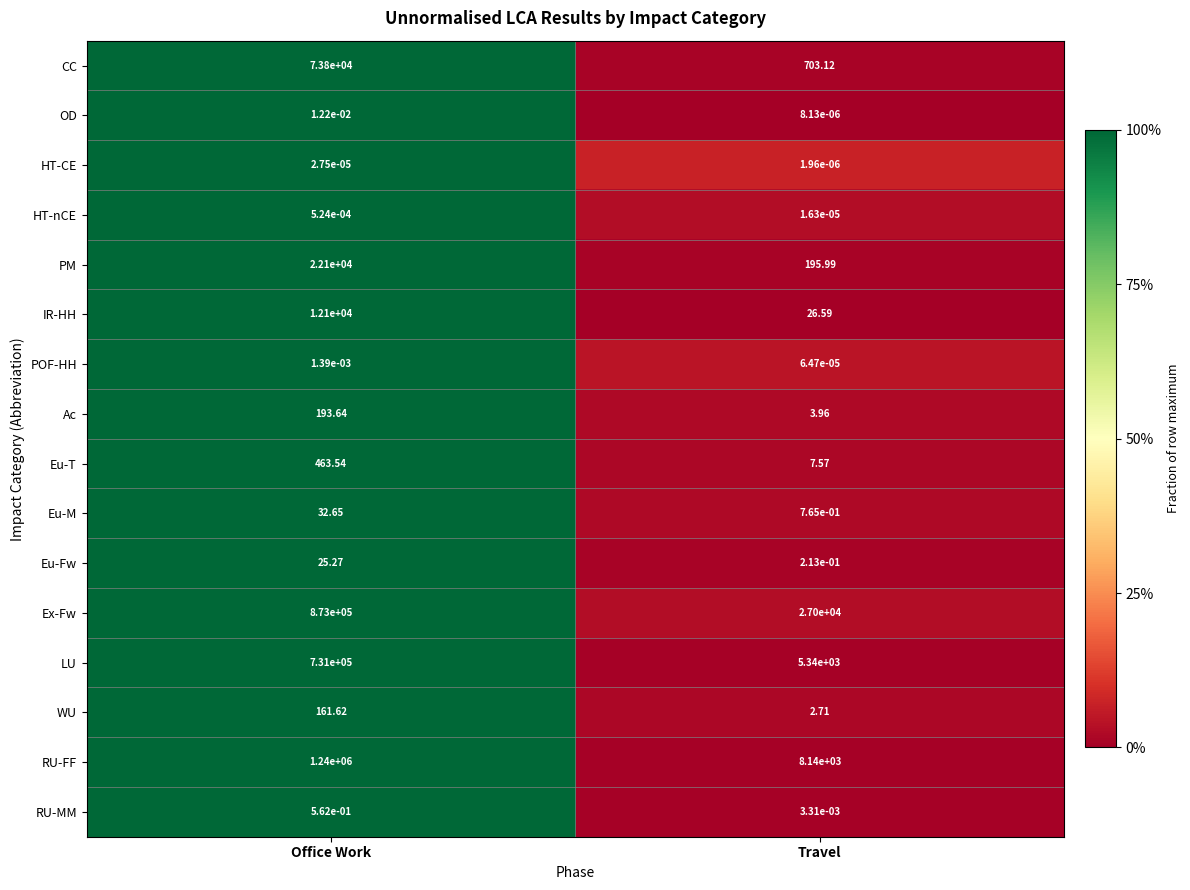

How many distinct data groups are displayed?

16